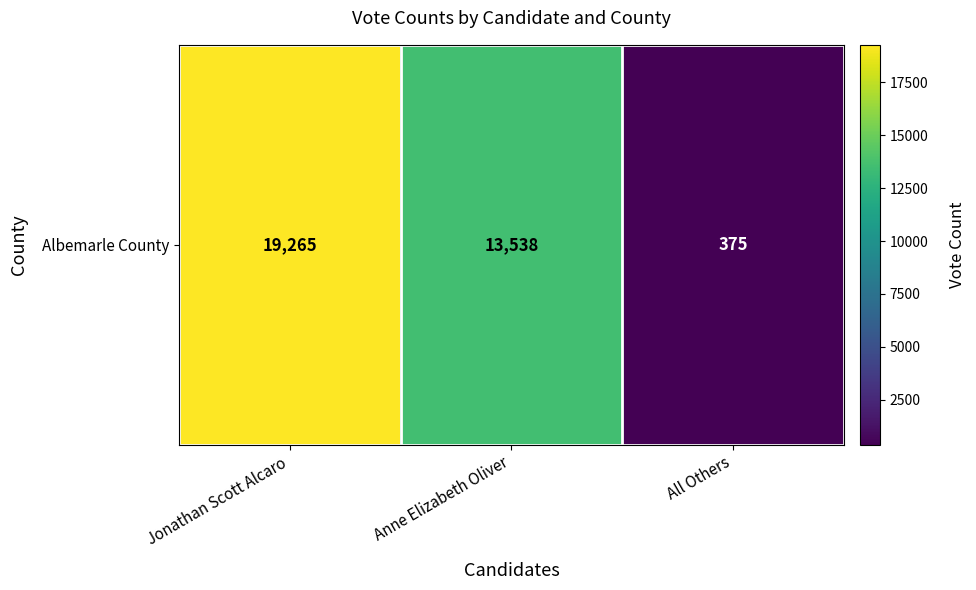

Reading left to right, extract all data points from this chart.

19265	13538	375